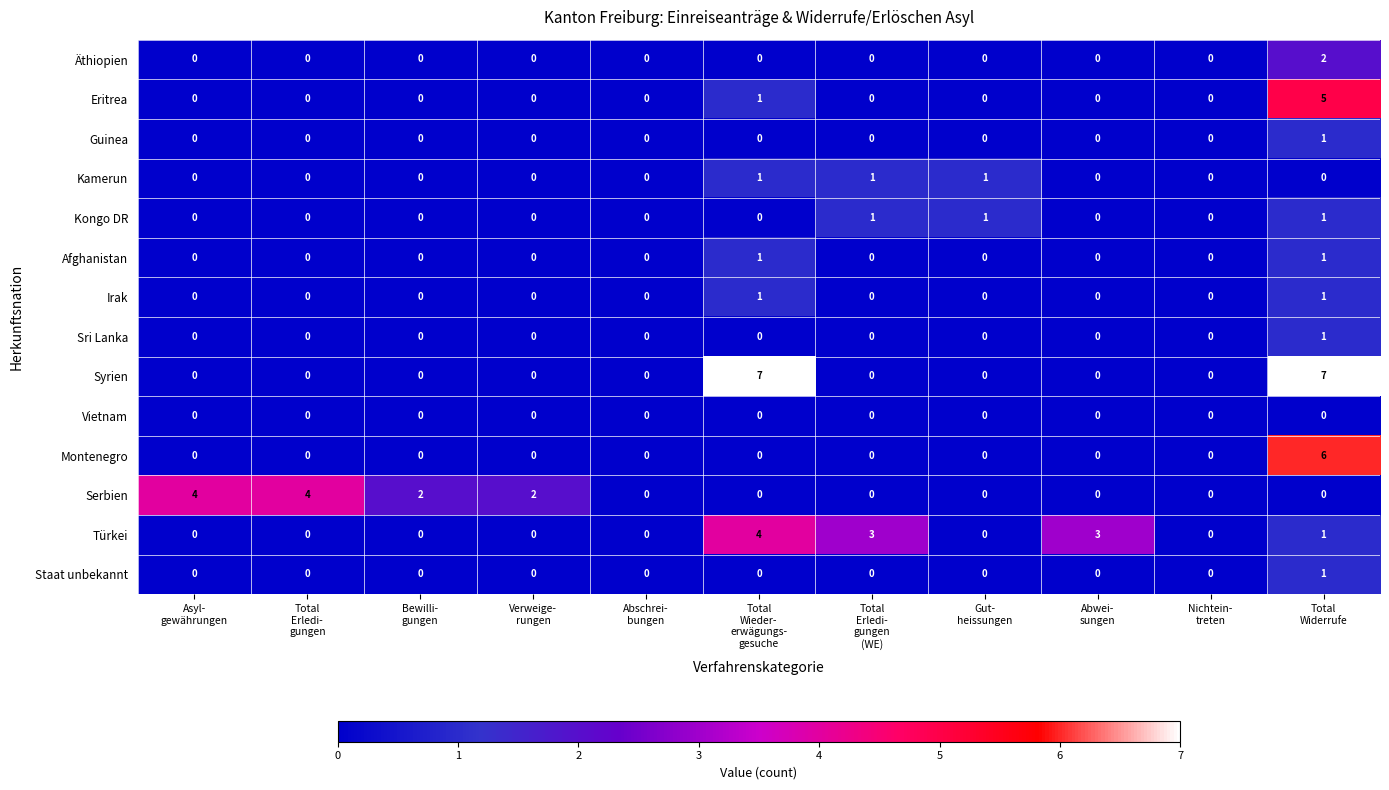

What is the total value across all series at Asyl-
gewährungen?

4